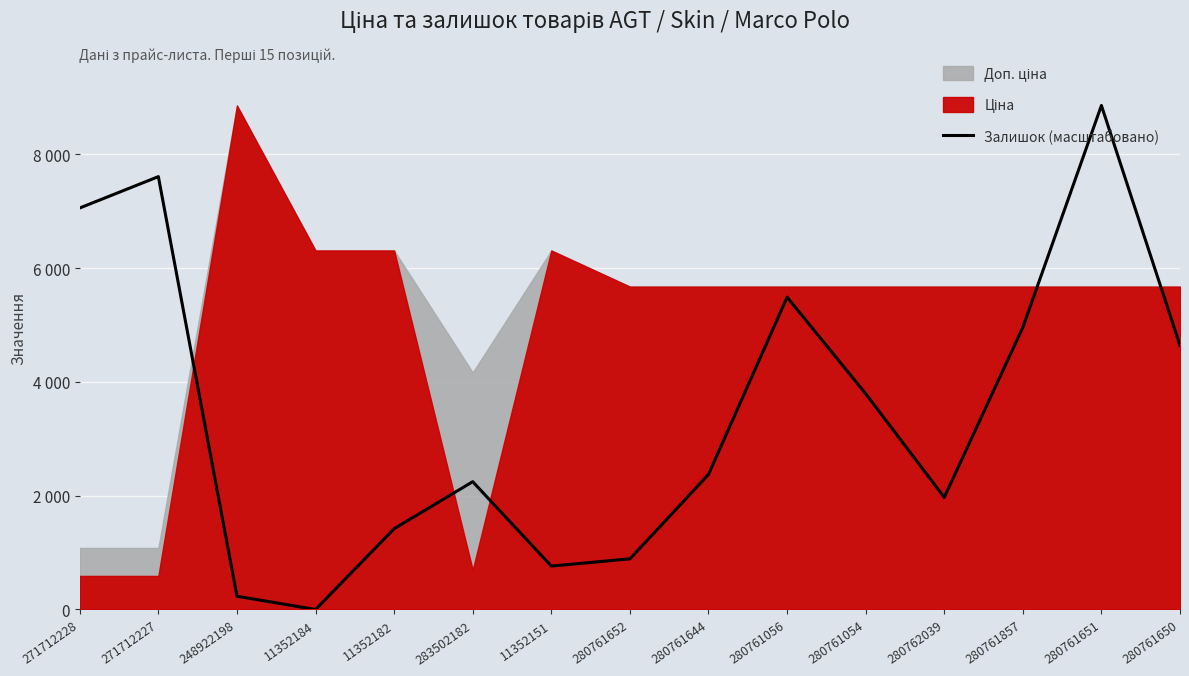

What is the greatest value displayed?

8856.7